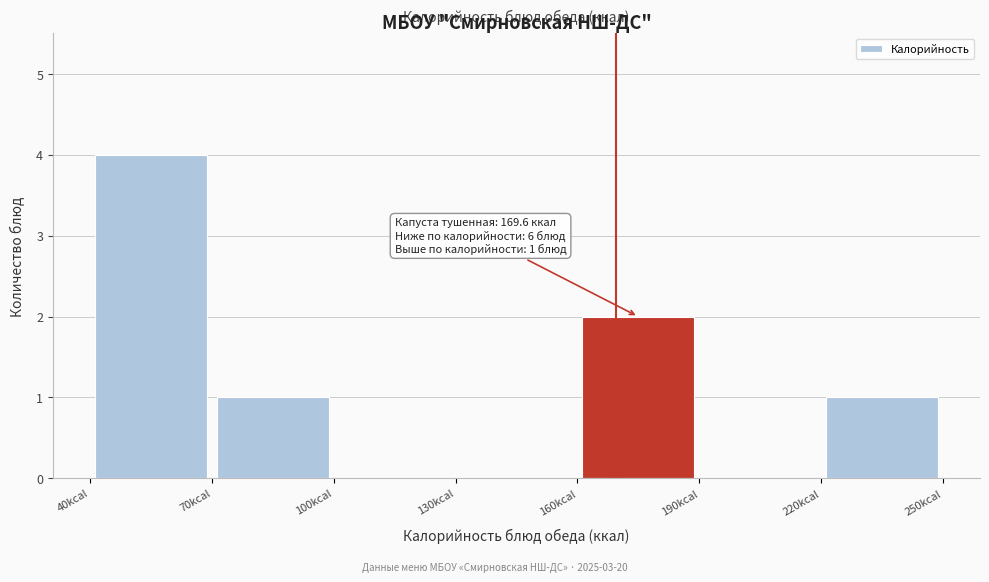

Which range on the x-axis has the tallest bar?

40 to 70